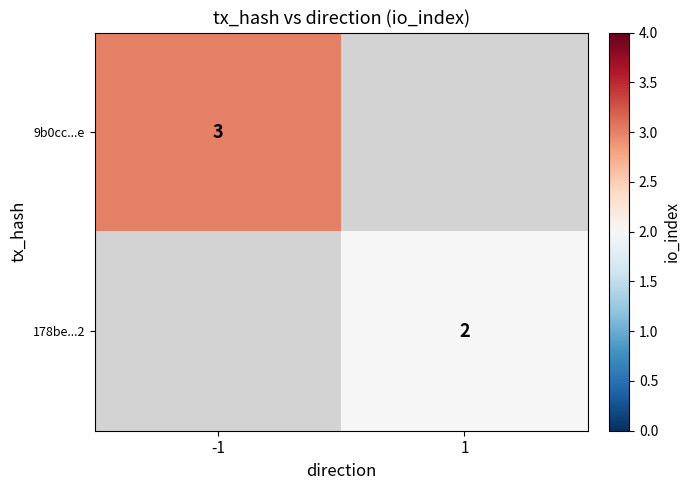

True or false: 9b0cc...e has a value of 3 at -1.

True